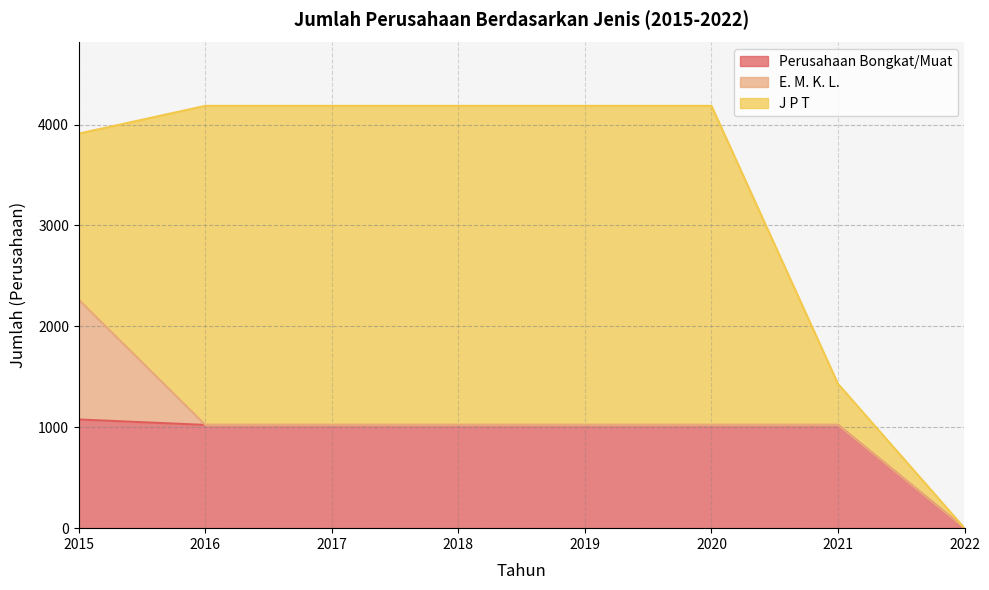

Reading left to right, transcribe all the data shown in this chart.

Perusahaan Bongkat/Muat: 1077	1023	1023	1023	1023	1023	1023	0
E. M. K. L.: 1186	0	0	0	0	0	0	0
J P T: 1647	3162	3162	3162	3162	3162	407	0